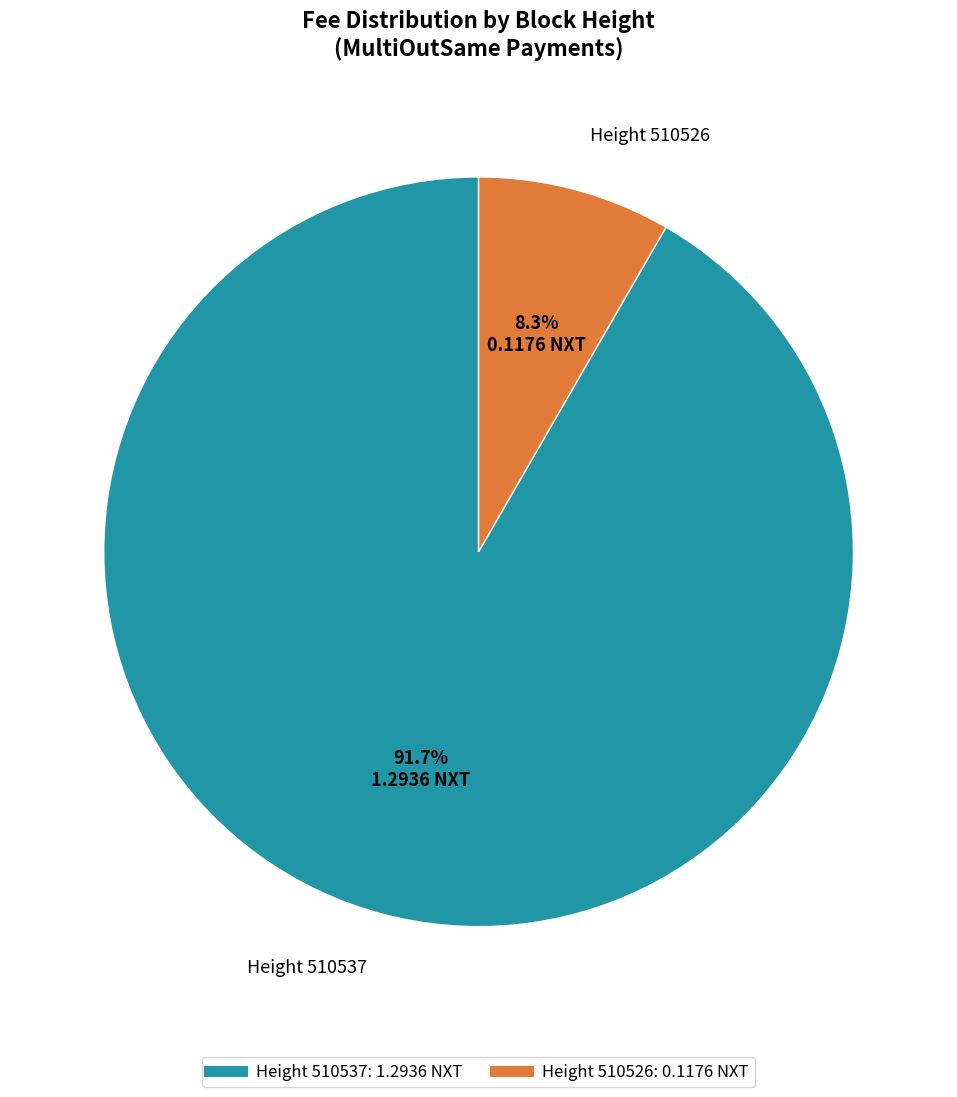

Is there any slice that represents more than half of the pie?

Yes